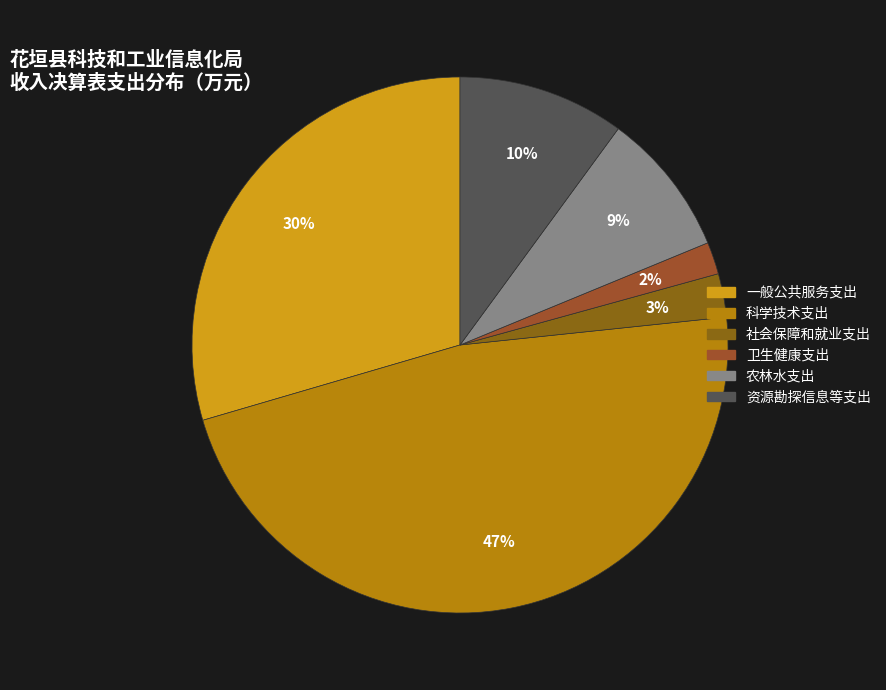

Rank the categories by value from lowest to highest.

卫生健康支出, 社会保障和就业支出, 农林水支出, 资源勘探信息等支出, 一般公共服务支出, 科学技术支出